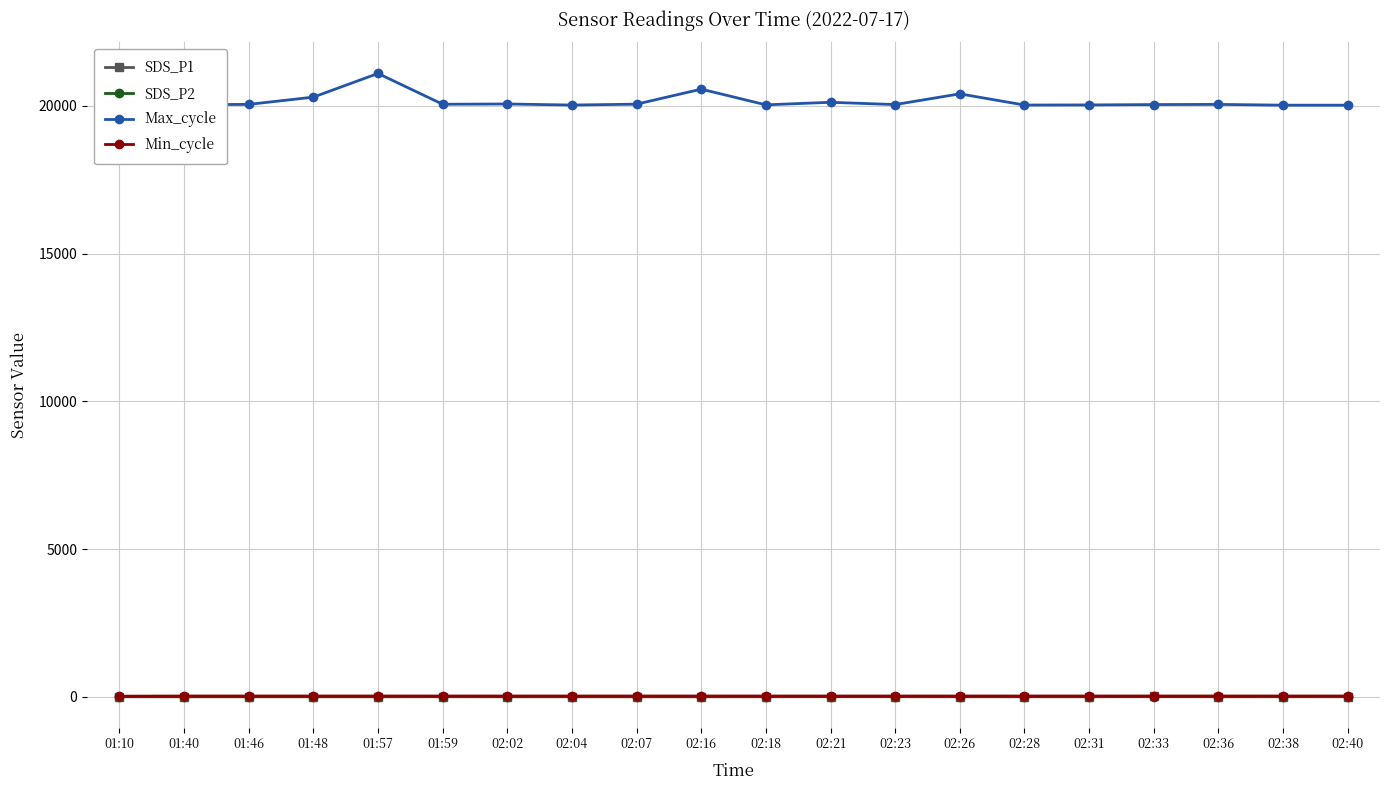

True or false: Max_cycle and Min_cycle intersect in this chart.

False